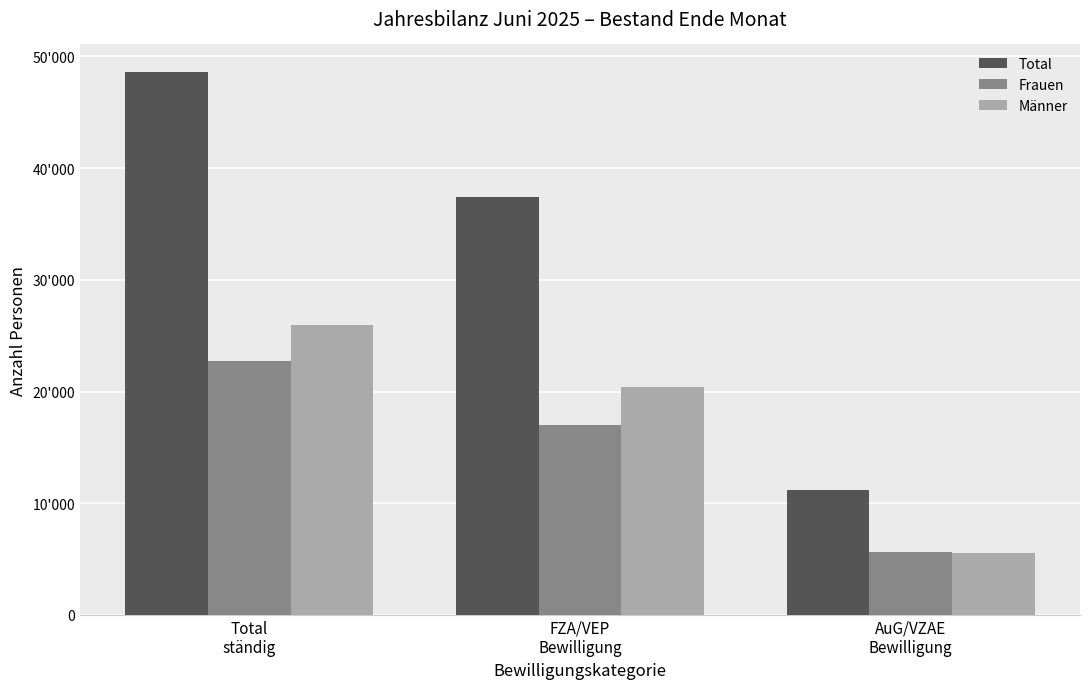

What is the difference between the Total values at Total
ständig and AuG/VZAE
Bewilligung?

37459